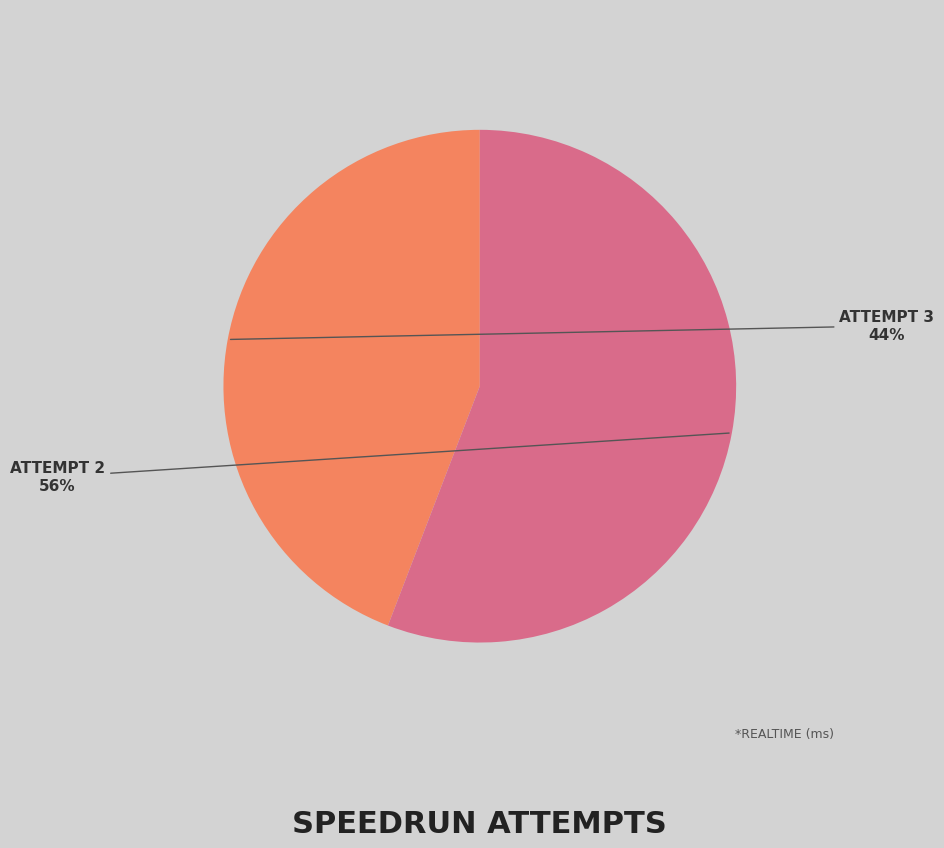

To the nearest percent, what is the average slice percentage?

50%